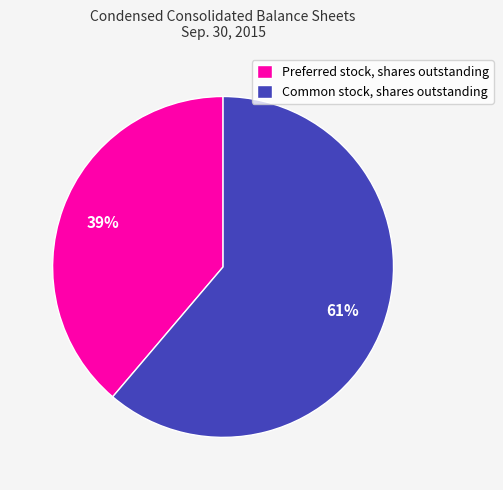

Which slice is the largest?

Common stock, shares outstanding